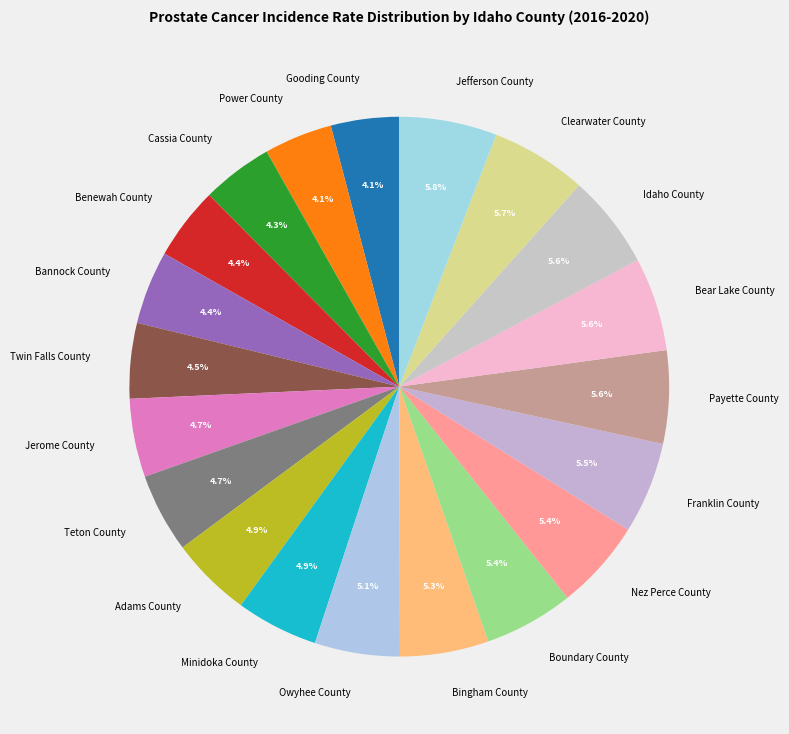

Do Power County and Franklin County together represent more than half of the pie?

No